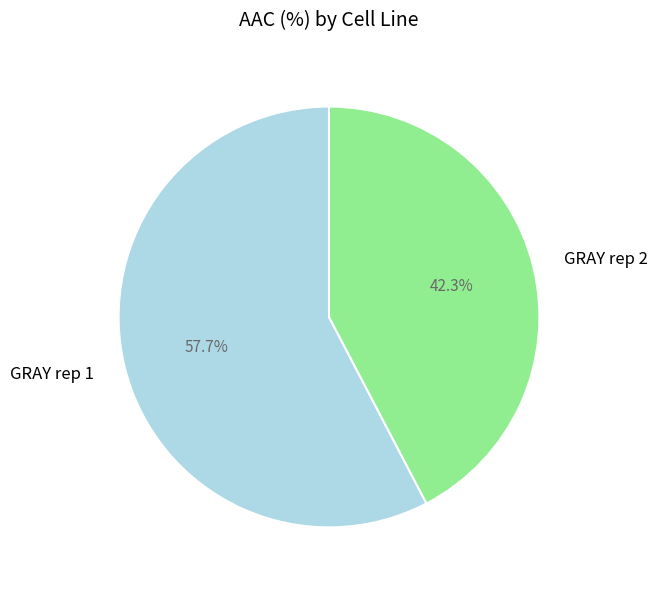

Is there a majority slice in this chart?

Yes